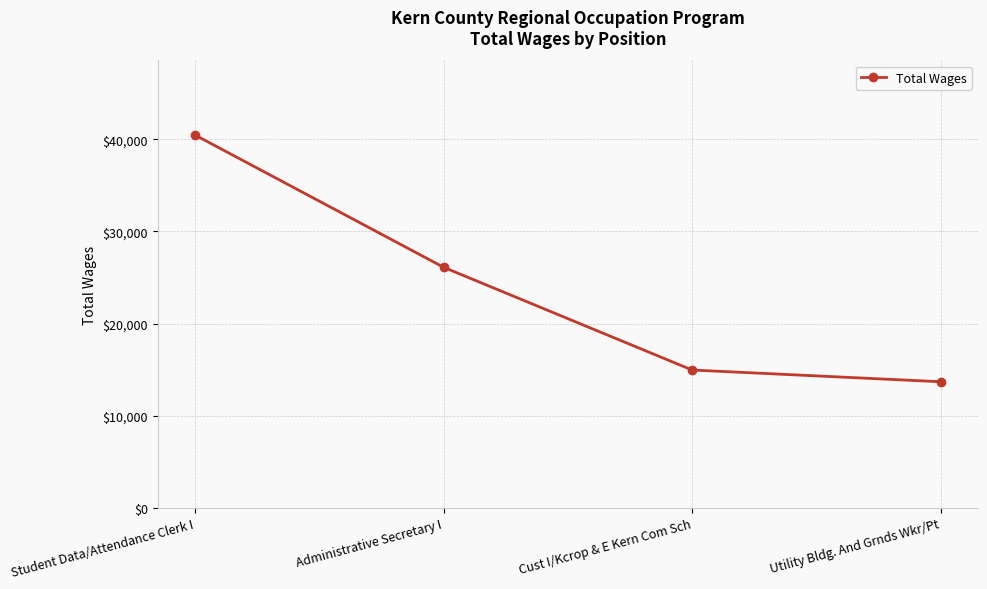

Is it true that the value at Utility Bldg. And Grnds Wkr/Pt is 8727?

False